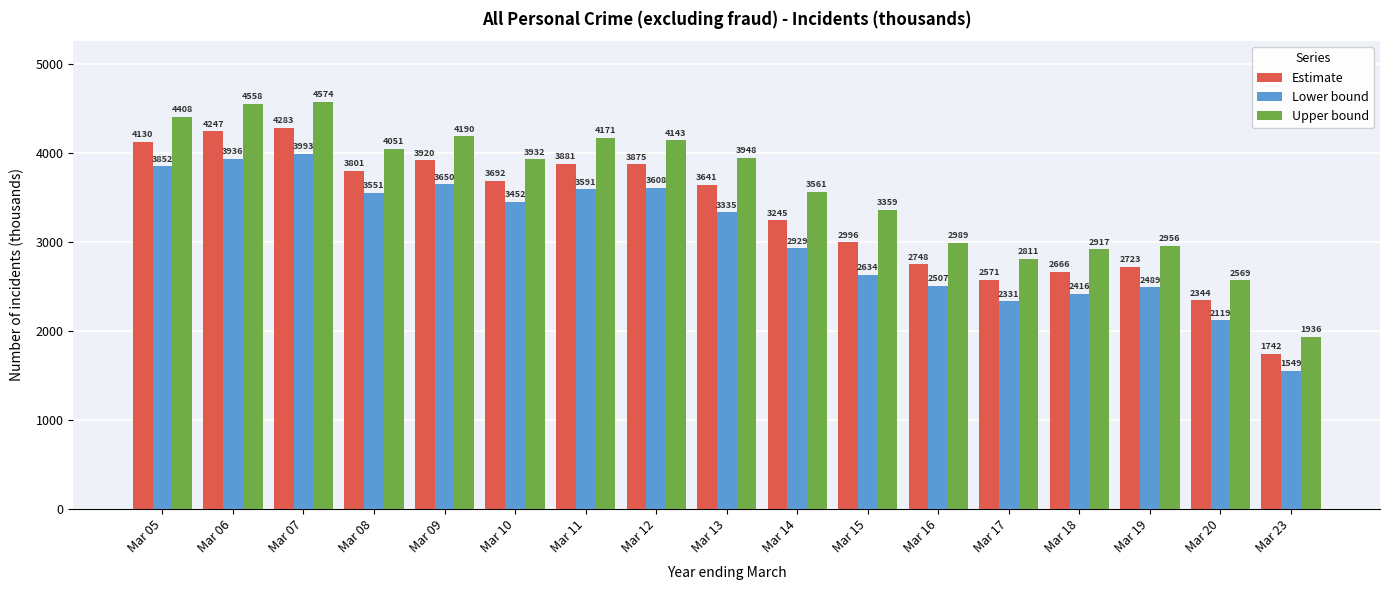

The value of Upper bound at Mar 14 is 3561. True or false?

True